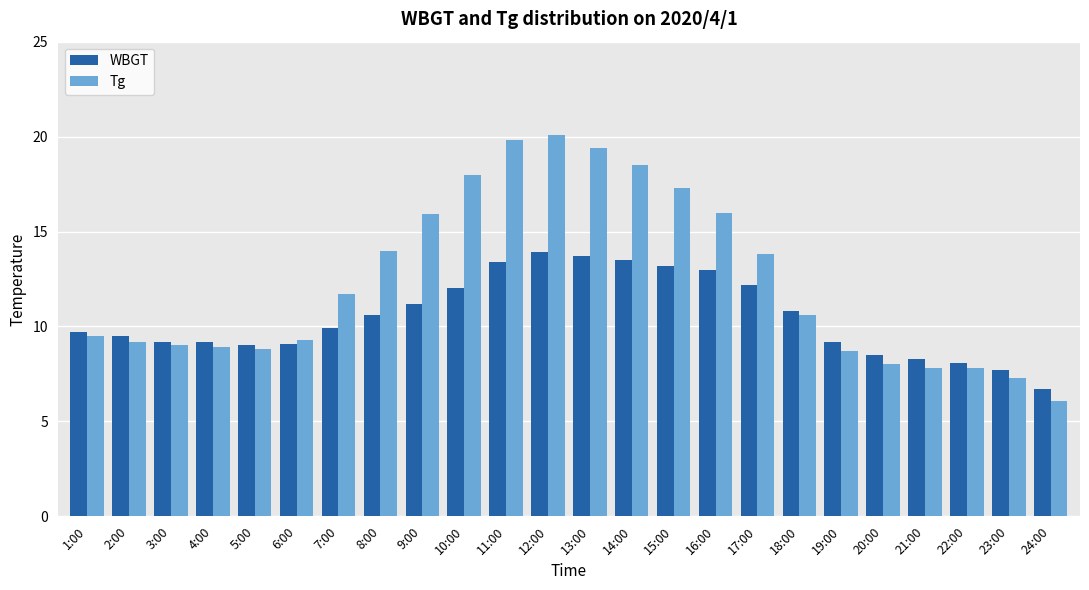

How many values in the Tg series are below 10?

12